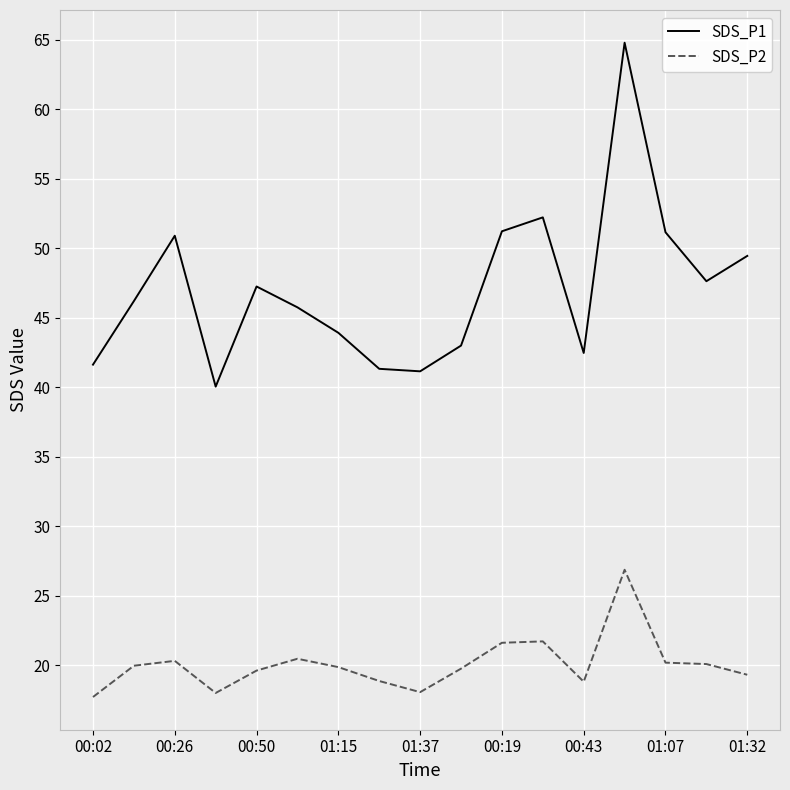

Which series has the largest range (max minus min)?

SDS_P1